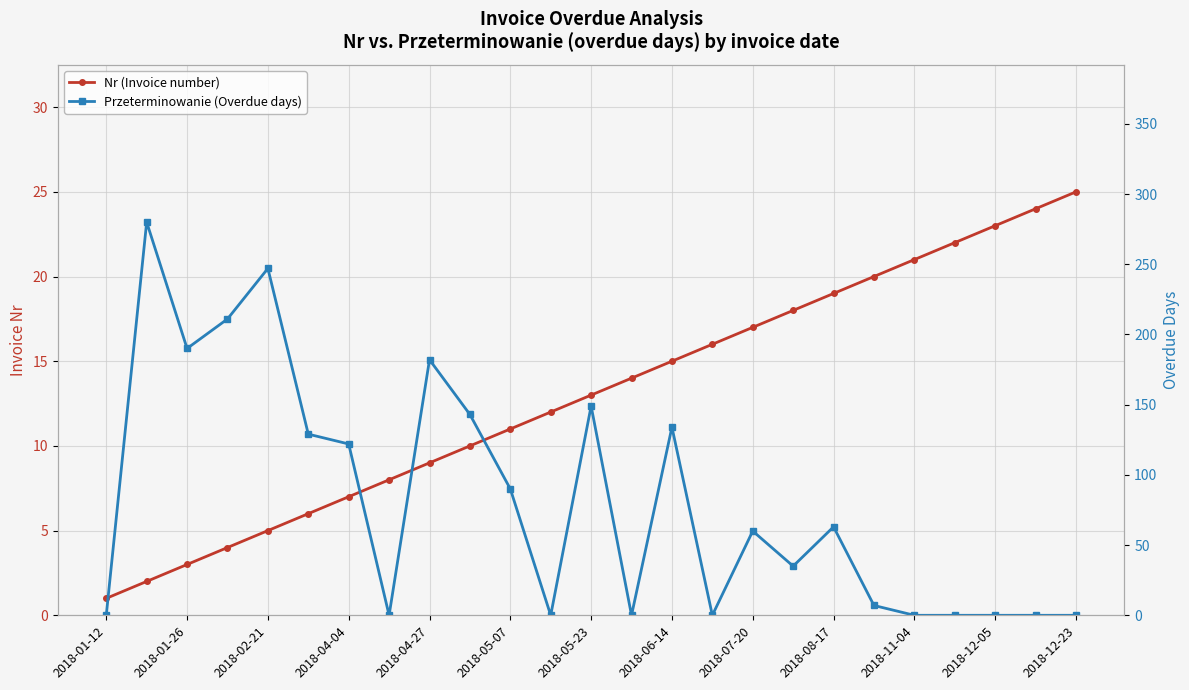

The Nr (Invoice number) series shows 27 at 19. True or false?

False